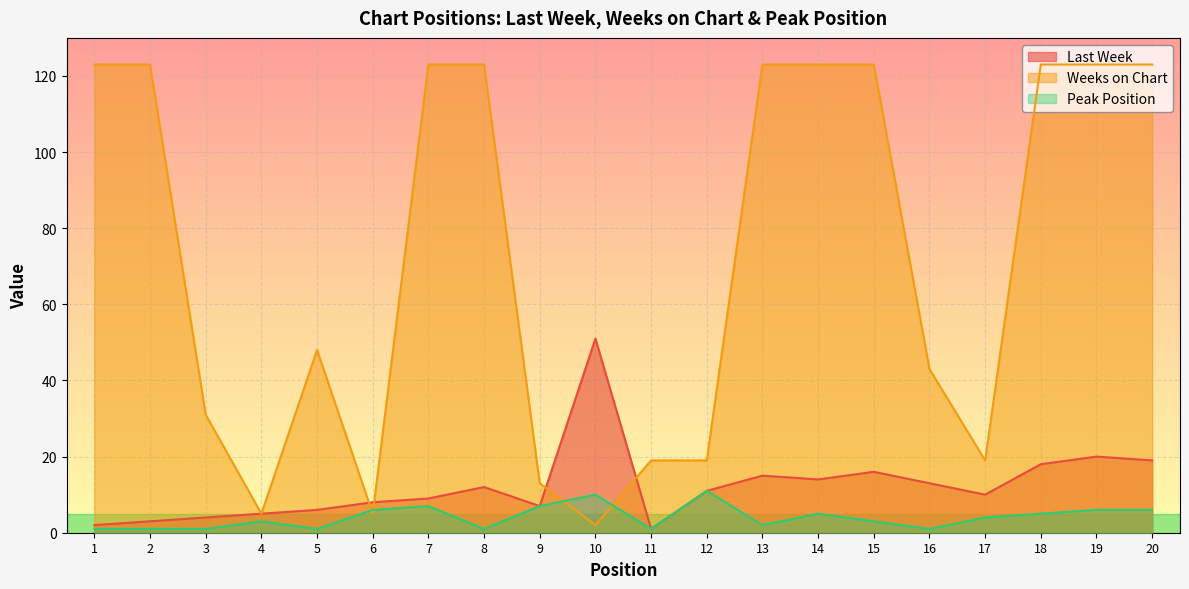

What are all the series names shown in the legend?

Last Week, Weeks on Chart, Peak Position